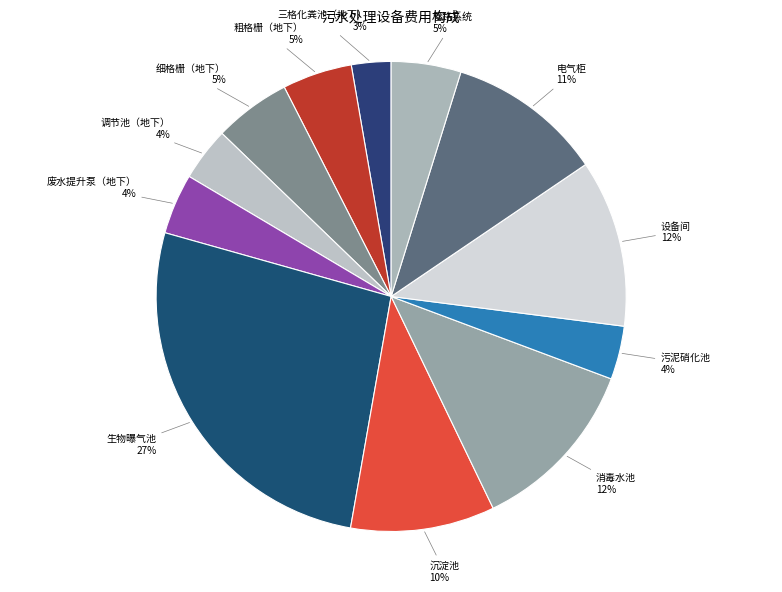

How many segments does this pie chart have?

12